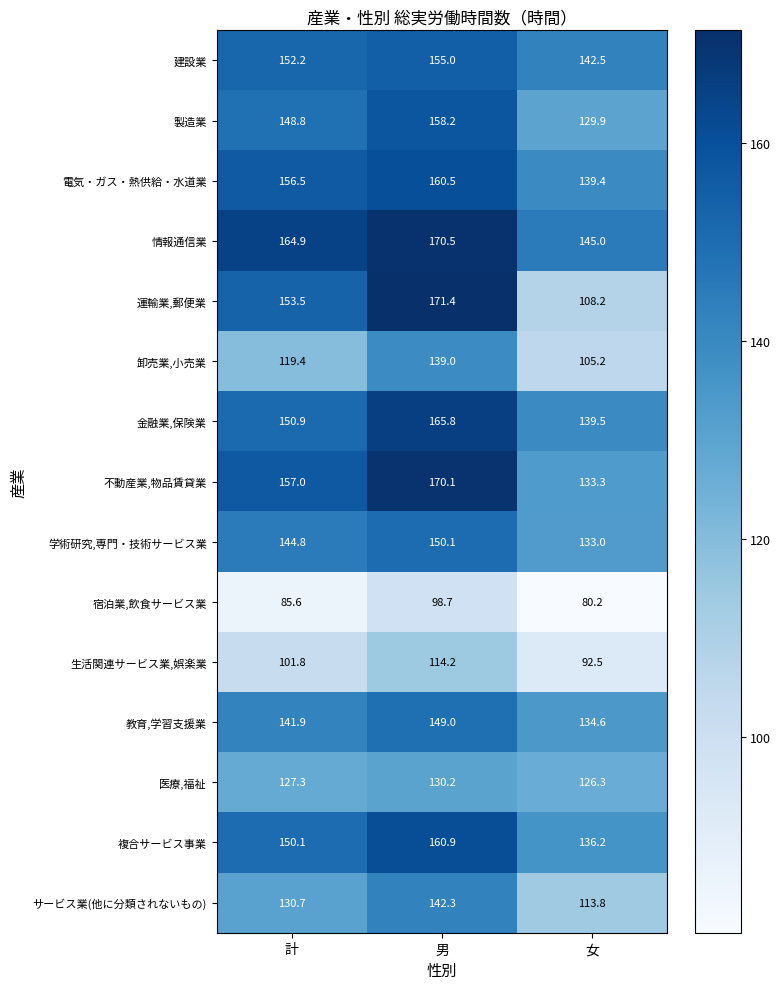

At which category does the chart reach its minimum across all series?

女